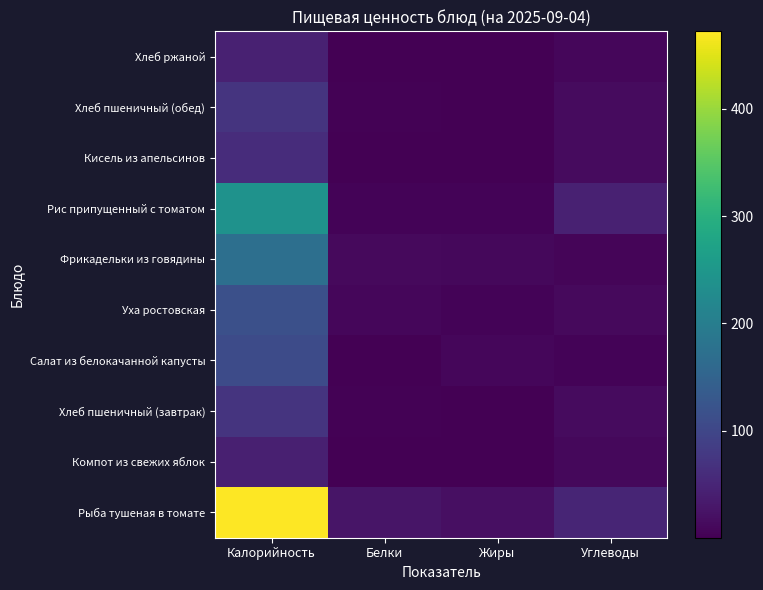

Which has a higher value, Углеводы or Жиры?

Углеводы